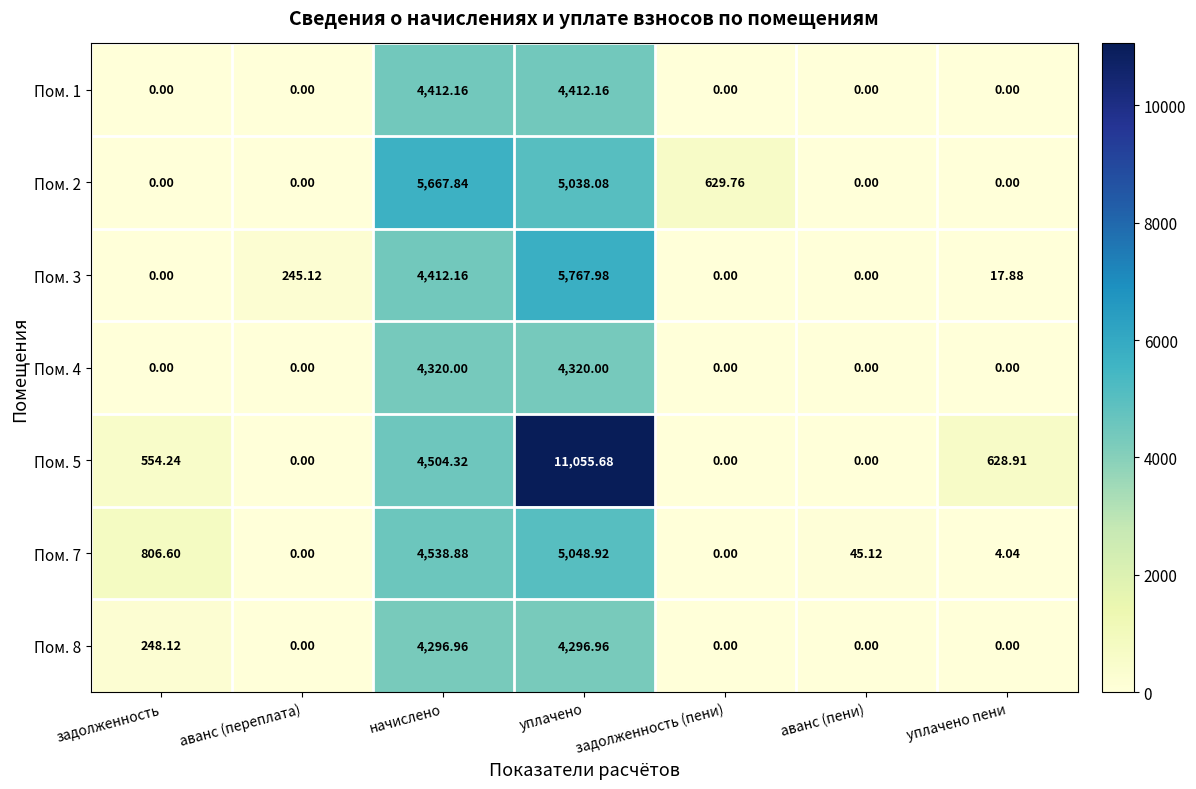

At which category is the sum across all series the highest?

уплачено